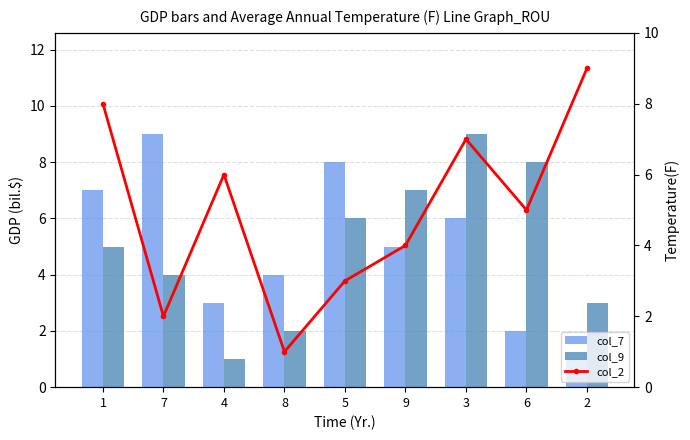

At how many categories does at least one series exceed 1?

9